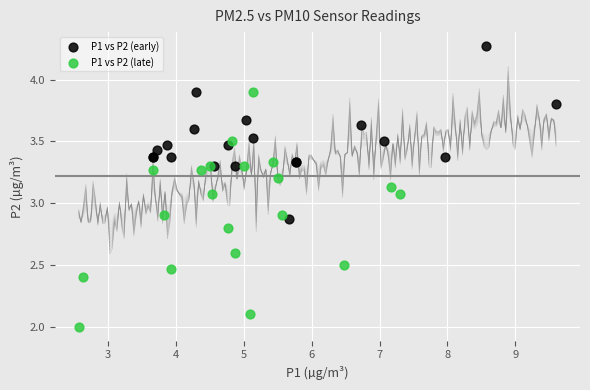

Which series contains the lowest Y value?

P1 vs P2 (late)